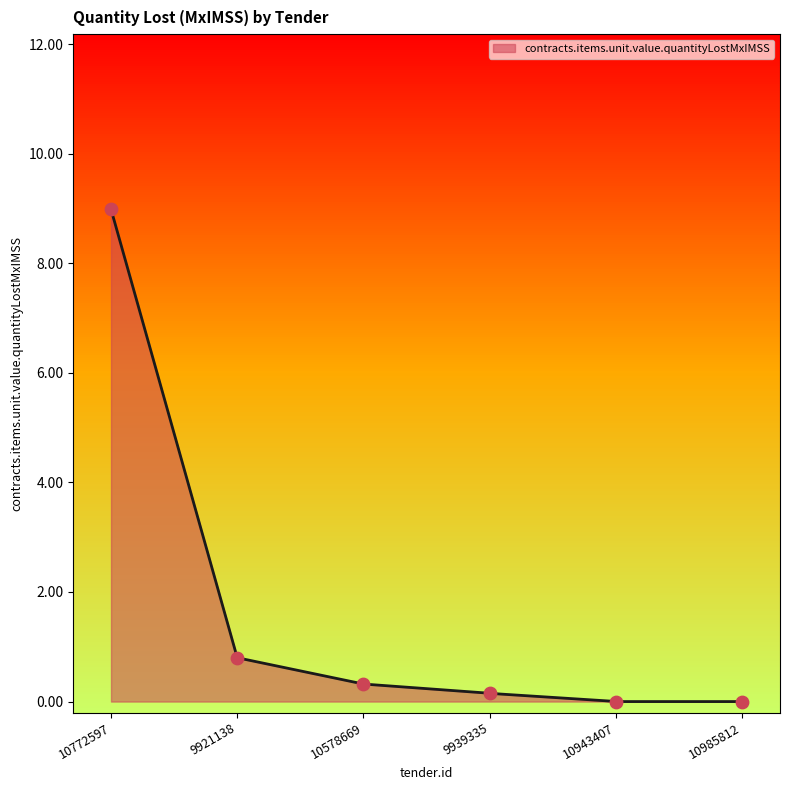

Which has a higher value, 10985812 or 10943407?

10985812